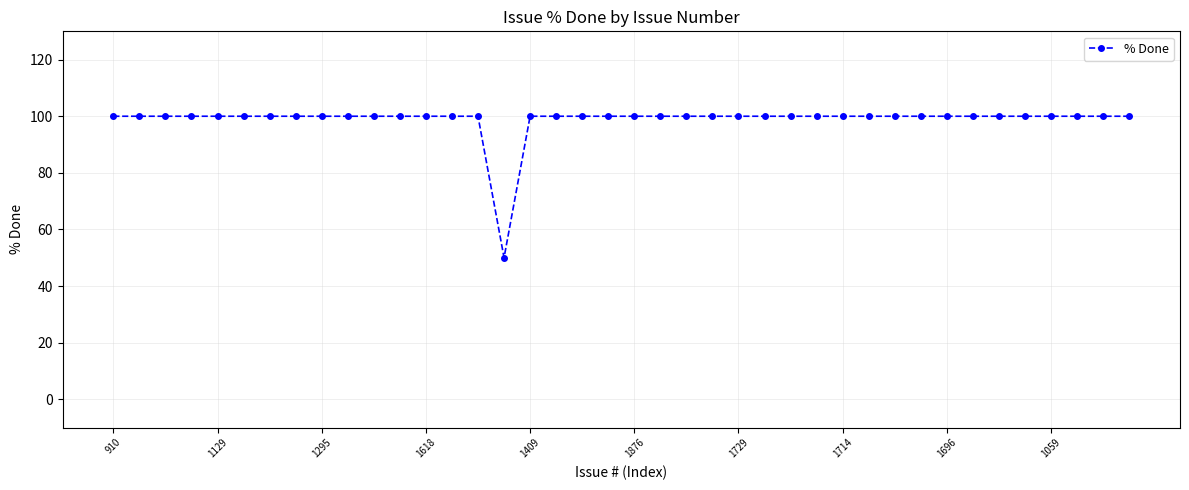

What is the smallest value displayed?

50